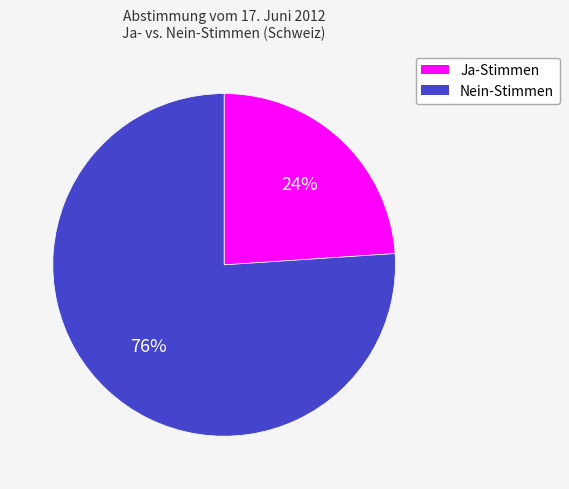

What is the smallest slice in the pie chart?

Ja-Stimmen